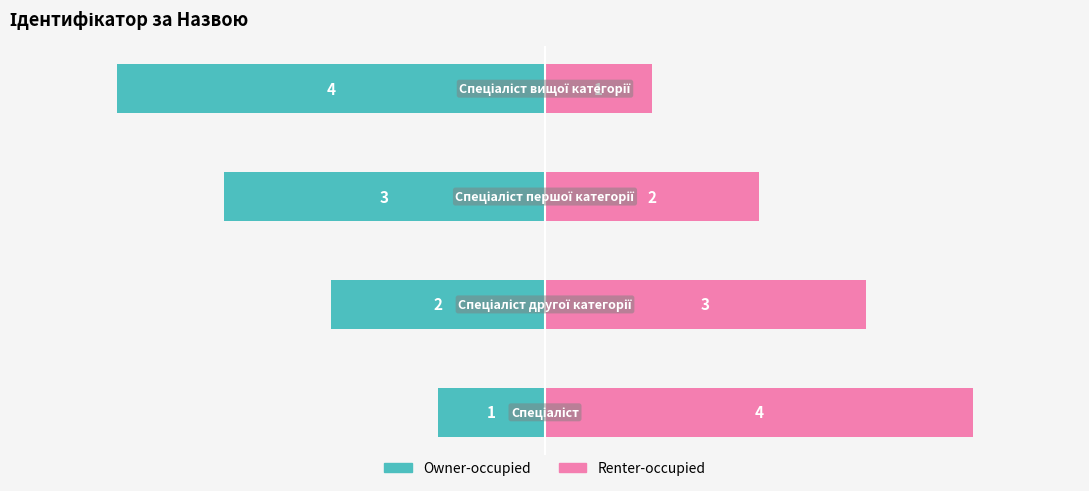

How many data points in Owner-occupied are above -2?

1